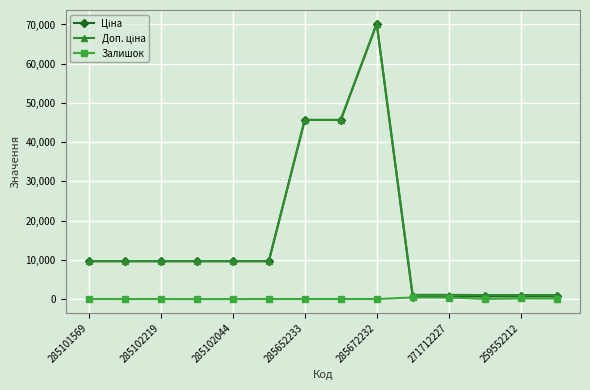

True or false: Залишок has more than 1 points higher than both neighbors.

True